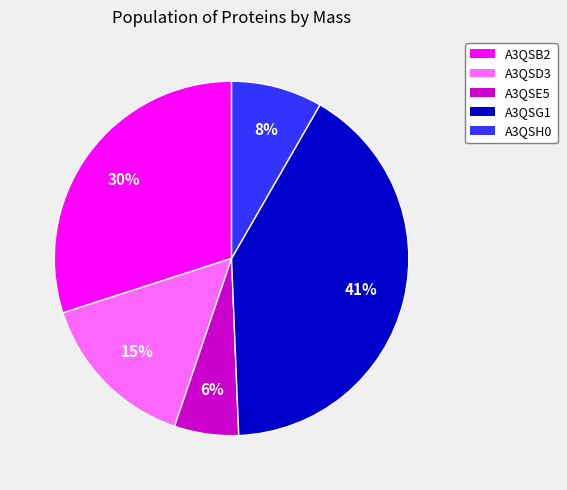

Do A3QSD3 and A3QSE5 together represent more than half of the pie?

No